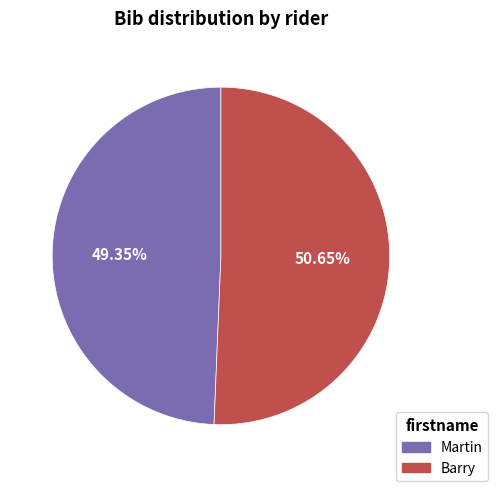

Which slice is the largest?

Barry